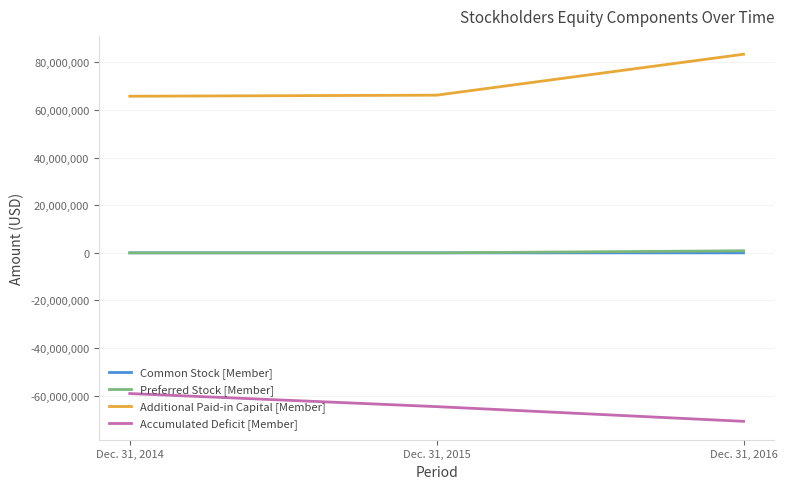

What is the spread (max minus min) of values at Dec. 31, 2016?

154238248